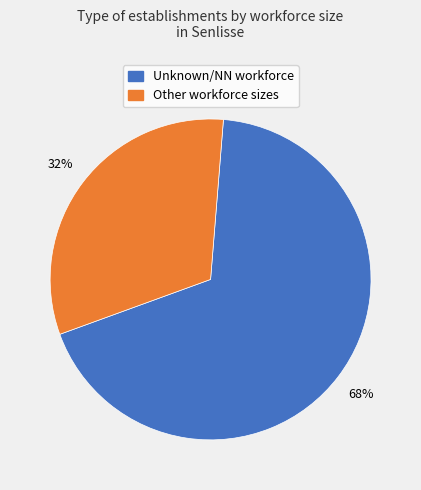

To the nearest percent, what is the difference between the largest and smallest slice percentages?

36%